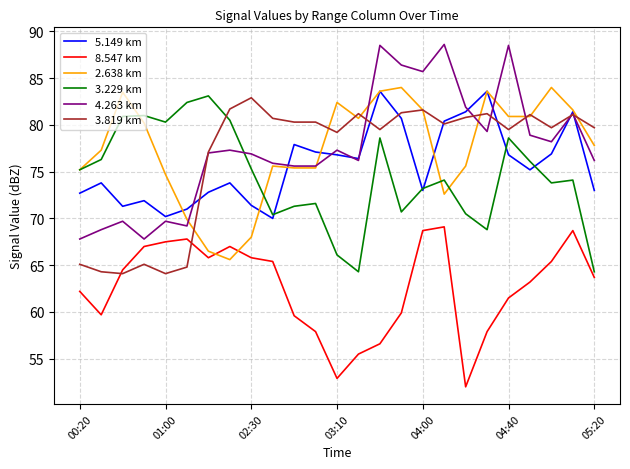

What is the maximum value for 4.263 km?

88.6